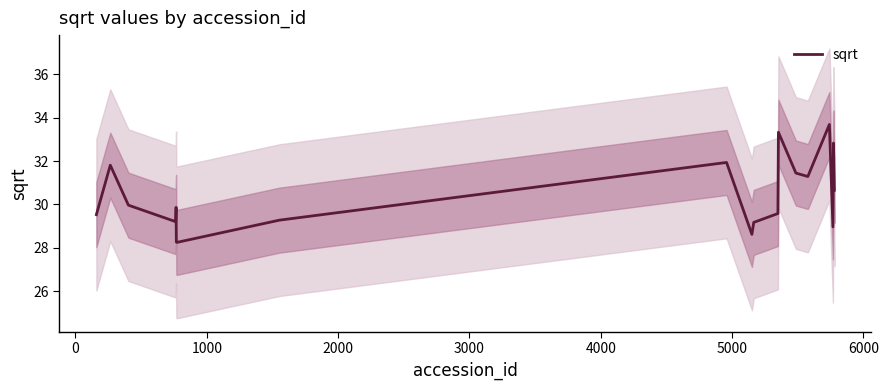

What is the lowest value of the sqrt series?

28.3